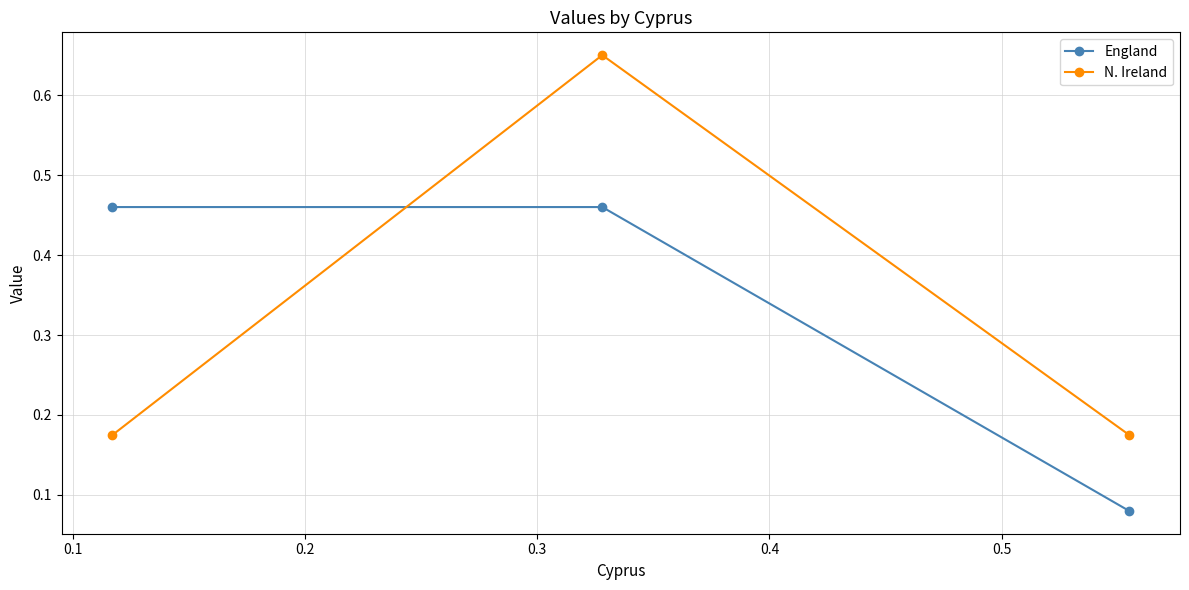

Rank the series by their maximum value, from highest to lowest.

N. Ireland, England